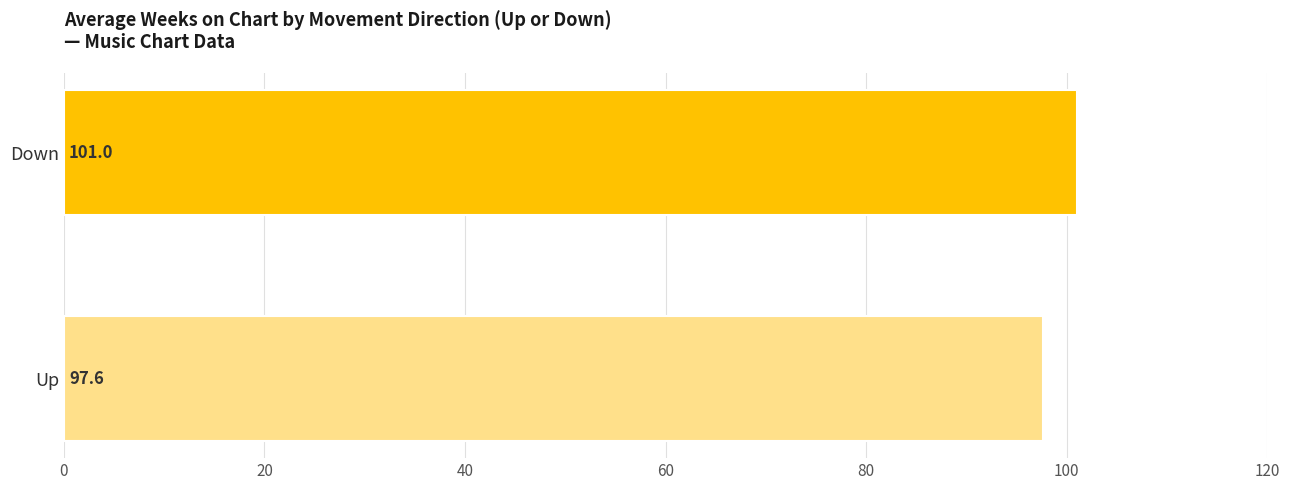

Approximately how many times larger is the value at Up compared to Down?

1.0